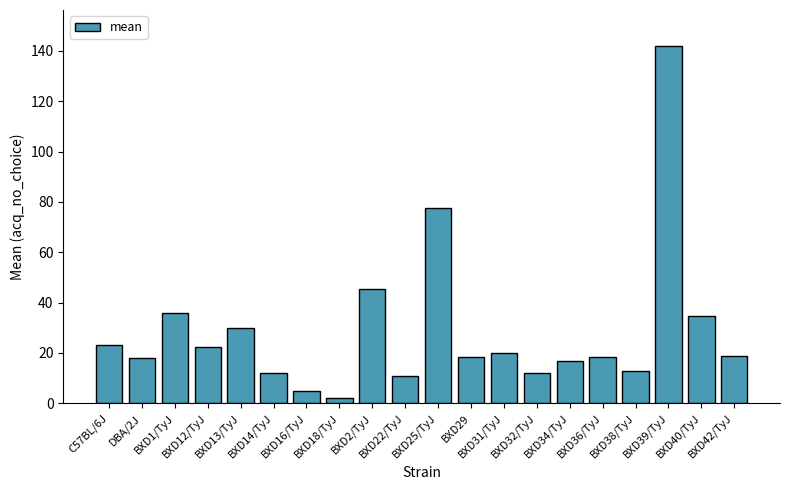

What is the value of the 18th bar from the left?

142.0